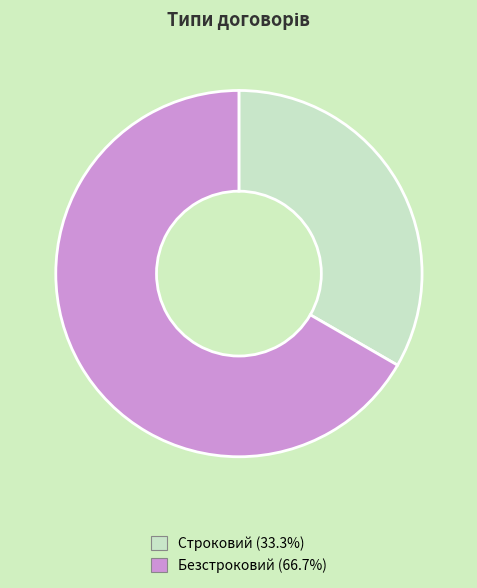

Does any single category account for the majority?

Yes